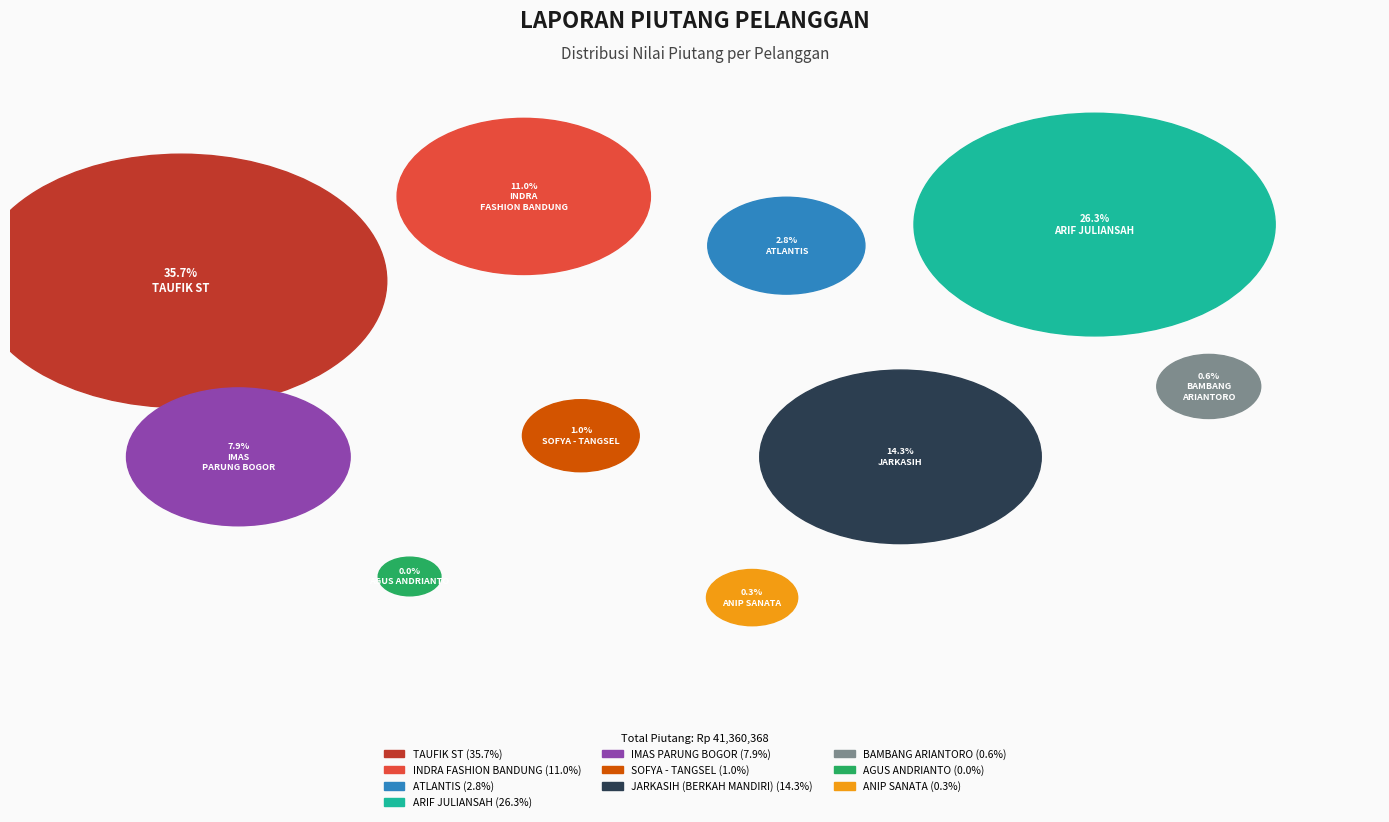

Which category has the biggest portion of the pie?

TAUFIK ST